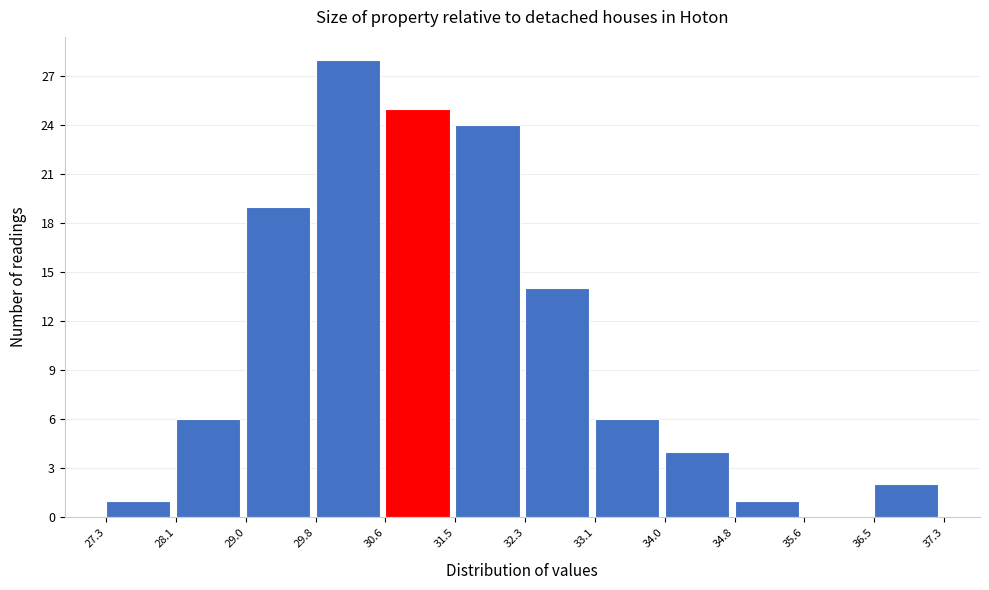

Over which range of the x-axis is the bar tallest?

29.8 to 30.6